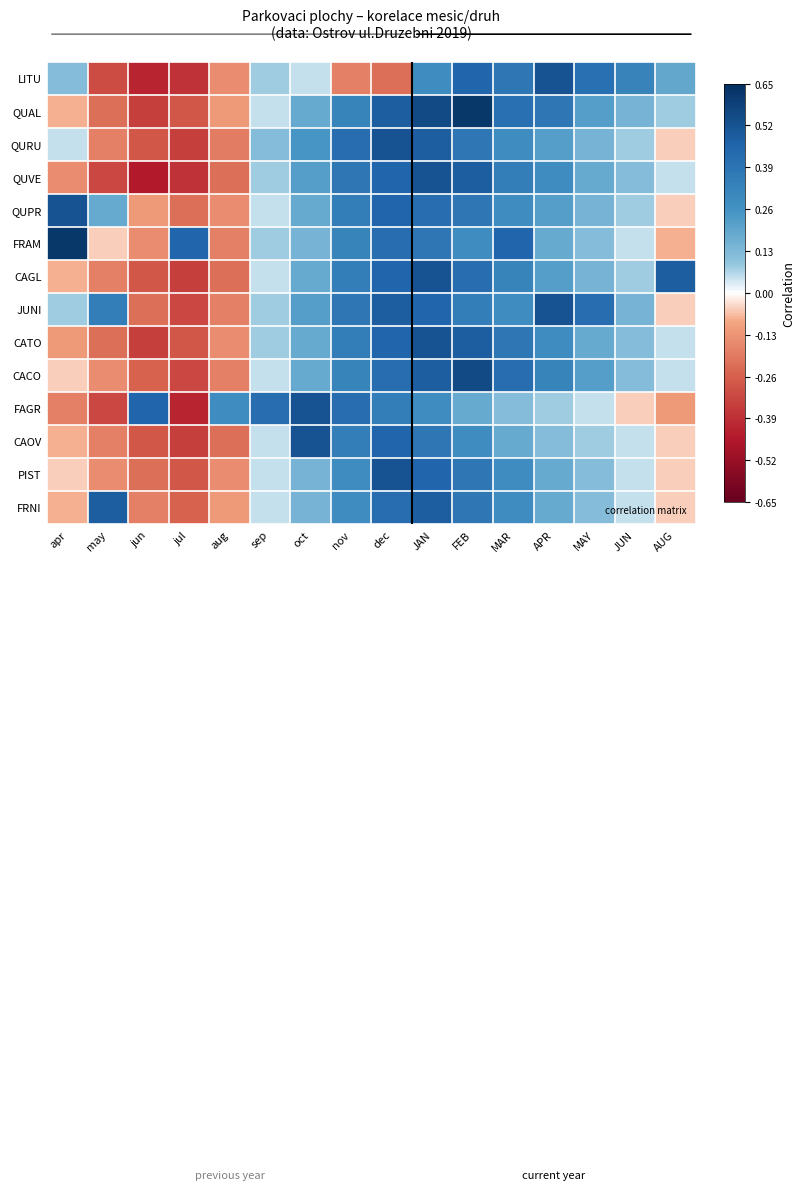

Reading left to right, extract all data points from this chart.

LITU: apr=0.1	may=-0.3	jun=-0.4	jul=-0.4	aug=-0.1	sep=0.1	oct=0.1	nov=-0.2	dec=-0.2	JAN=0.3	FEB=0.5	MAR=0.4	APR=0.5	MAY=0.4	JUN=0.3	AUG=0.2
QUAL: apr=-0.1	may=-0.2	jun=-0.3	jul=-0.3	aug=-0.1	sep=0.1	oct=0.2	nov=0.3	dec=0.5	JAN=0.6	FEB=0.6	MAR=0.4	APR=0.4	MAY=0.2	JUN=0.1	AUG=0.1
QURU: apr=0.1	may=-0.2	jun=-0.3	jul=-0.3	aug=-0.2	sep=0.1	oct=0.2	nov=0.4	dec=0.5	JAN=0.5	FEB=0.4	MAR=0.3	APR=0.2	MAY=0.1	JUN=0.1	AUG=-0.1
QUVE: apr=-0.1	may=-0.3	jun=-0.5	jul=-0.4	aug=-0.2	sep=0.1	oct=0.2	nov=0.4	dec=0.5	JAN=0.5	FEB=0.5	MAR=0.3	APR=0.3	MAY=0.2	JUN=0.1	AUG=0.1
QUPR: apr=0.5	may=0.2	jun=-0.1	jul=-0.2	aug=-0.1	sep=0.1	oct=0.2	nov=0.3	dec=0.5	JAN=0.4	FEB=0.4	MAR=0.3	APR=0.2	MAY=0.1	JUN=0.1	AUG=-0.1
FRAM: apr=0.6	may=-0.1	jun=-0.1	jul=0.5	aug=-0.2	sep=0.1	oct=0.1	nov=0.3	dec=0.4	JAN=0.4	FEB=0.3	MAR=0.5	APR=0.2	MAY=0.1	JUN=0.1	AUG=-0.1
CAGL: apr=-0.1	may=-0.2	jun=-0.3	jul=-0.3	aug=-0.2	sep=0.1	oct=0.2	nov=0.3	dec=0.5	JAN=0.5	FEB=0.4	MAR=0.3	APR=0.2	MAY=0.1	JUN=0.1	AUG=0.5
JUNI: apr=0.1	may=0.3	jun=-0.2	jul=-0.3	aug=-0.2	sep=0.1	oct=0.2	nov=0.4	dec=0.5	JAN=0.5	FEB=0.3	MAR=0.3	APR=0.5	MAY=0.4	JUN=0.1	AUG=-0.1
CATO: apr=-0.1	may=-0.2	jun=-0.3	jul=-0.3	aug=-0.1	sep=0.1	oct=0.2	nov=0.3	dec=0.5	JAN=0.5	FEB=0.5	MAR=0.4	APR=0.3	MAY=0.2	JUN=0.1	AUG=0.1
CACO: apr=-0.1	may=-0.1	jun=-0.2	jul=-0.3	aug=-0.2	sep=0.1	oct=0.2	nov=0.3	dec=0.4	JAN=0.5	FEB=0.6	MAR=0.4	APR=0.3	MAY=0.2	JUN=0.1	AUG=0.1
FAGR: apr=-0.2	may=-0.3	jun=0.5	jul=-0.4	aug=0.3	sep=0.4	oct=0.5	nov=0.4	dec=0.3	JAN=0.3	FEB=0.2	MAR=0.1	APR=0.1	MAY=0.1	JUN=-0.1	AUG=-0.1
CAOV: apr=-0.1	may=-0.2	jun=-0.3	jul=-0.3	aug=-0.2	sep=0.1	oct=0.5	nov=0.3	dec=0.5	JAN=0.4	FEB=0.3	MAR=0.2	APR=0.1	MAY=0.1	JUN=0.1	AUG=-0.1
PIST: apr=-0.1	may=-0.1	jun=-0.2	jul=-0.3	aug=-0.1	sep=0.1	oct=0.1	nov=0.3	dec=0.5	JAN=0.5	FEB=0.4	MAR=0.3	APR=0.2	MAY=0.1	JUN=0.1	AUG=-0.1
FRNI: apr=-0.1	may=0.5	jun=-0.2	jul=-0.2	aug=-0.1	sep=0.1	oct=0.1	nov=0.3	dec=0.4	JAN=0.5	FEB=0.4	MAR=0.3	APR=0.2	MAY=0.1	JUN=0.1	AUG=-0.1